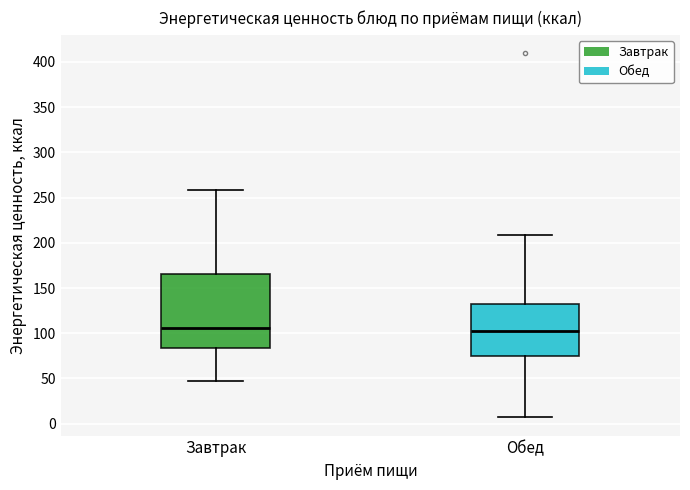

Reading left to right, transcribe this box plot: for each box, give where its median line is, the range the box spans, and where its two whiskers end, as read against the y-axis. The values are not printed on the chart, so give them approximately, as read against the axis.

Завтрак: median 105, box 85 to 165, whiskers 45 to 260
Обед: median 100, box 75 to 130, whiskers 5 to 210